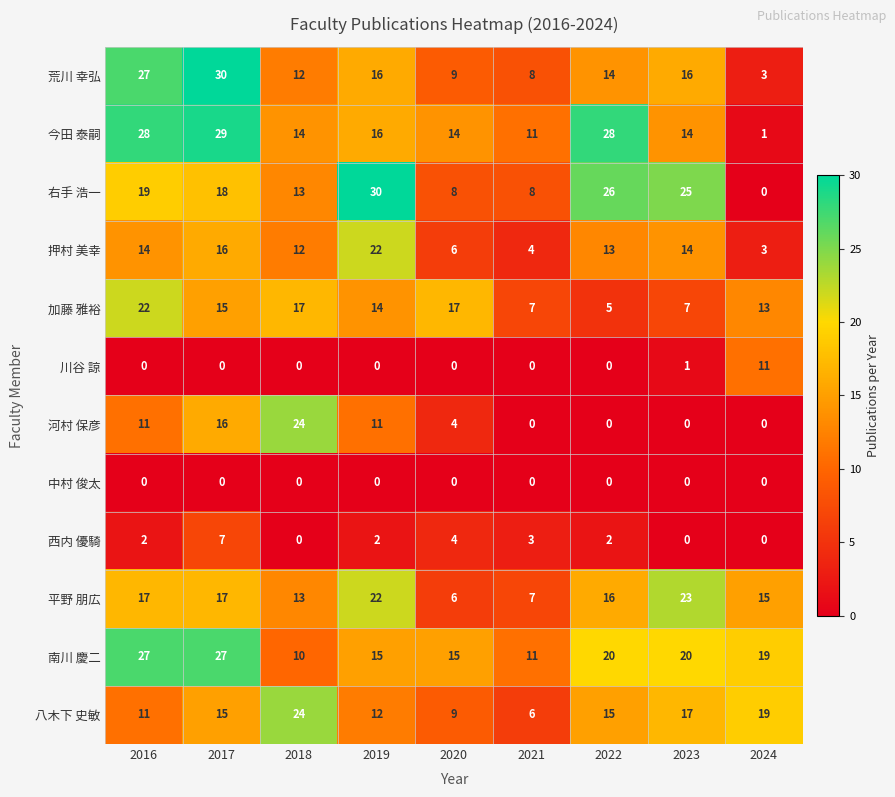

Read the 八木下 史敏 value at 2017, to the nearest 10.

20